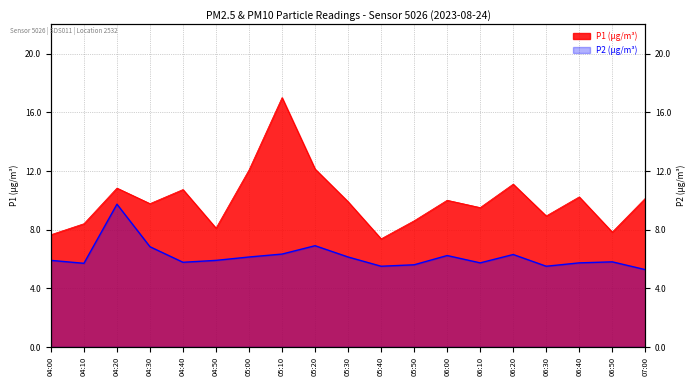

True or false: P2 and P1 intersect in this chart.

False